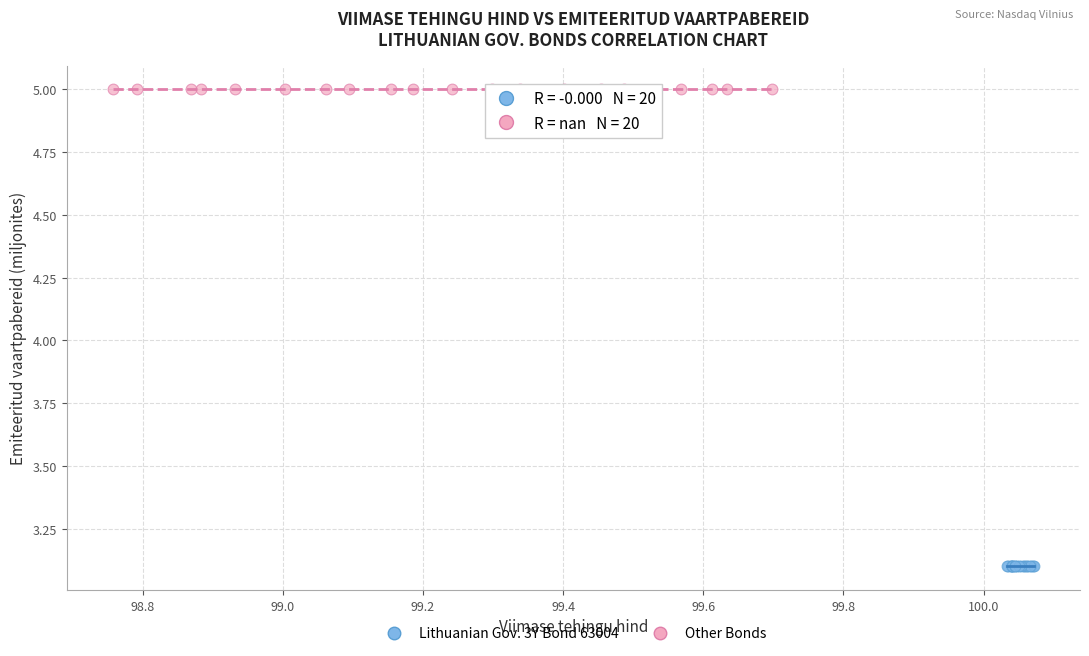

Which series reaches the maximum Y coordinate?

Other Bonds